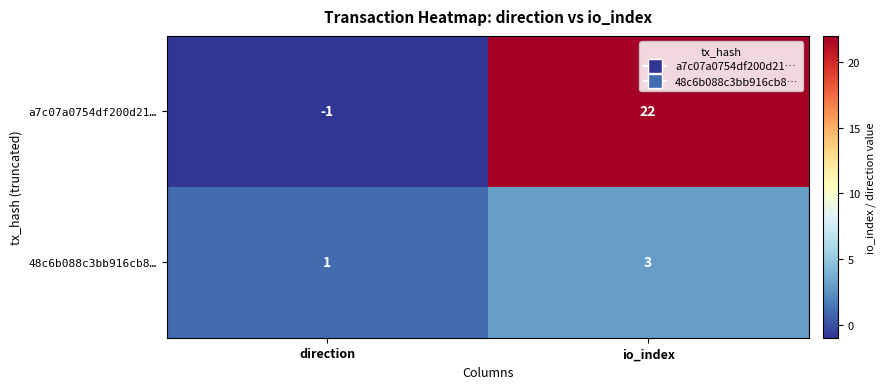

List the series in order of their overall mean, lowest first.

48c6b088c3bb916cb8…, a7c07a0754df200d21…